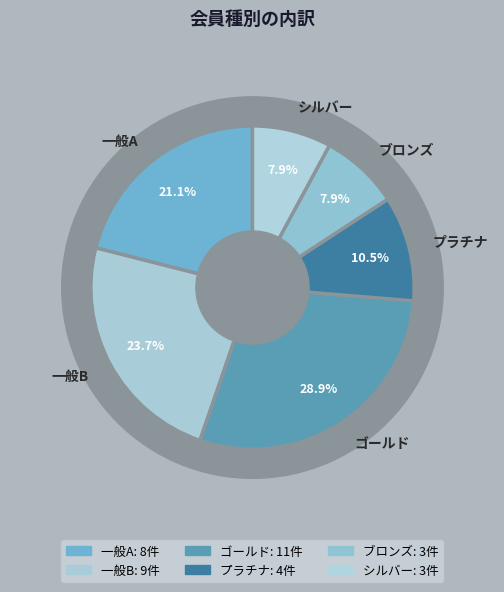

Which category has the biggest portion of the pie?

ゴールド